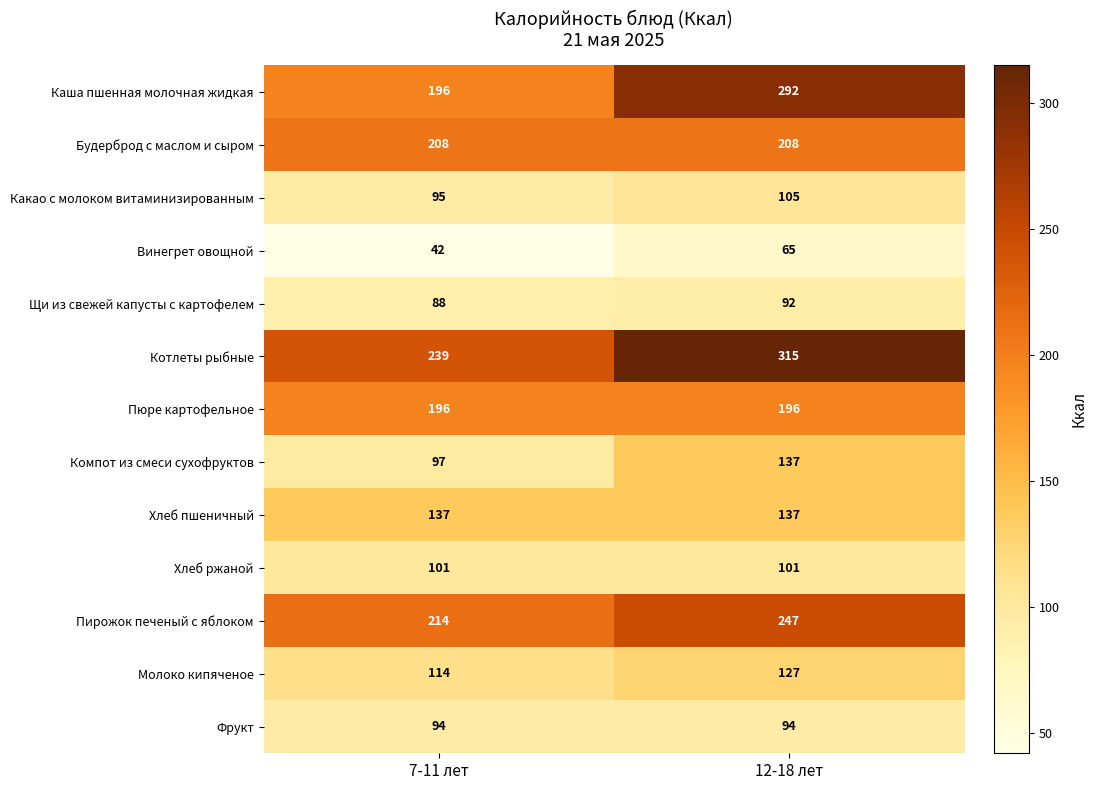

What is the total value across all series at 7-11 лет?

1821